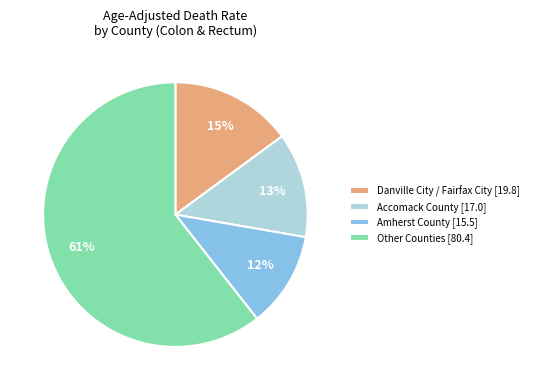

How many segments does this pie chart have?

4